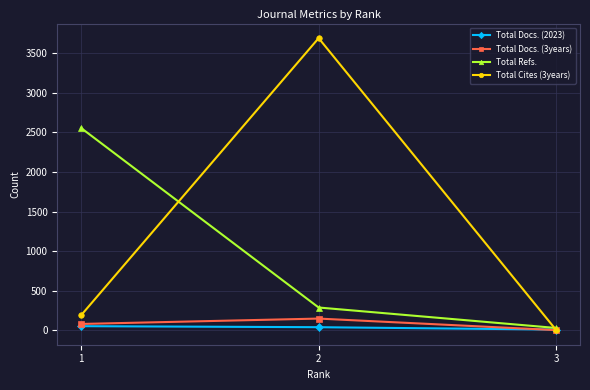

At 2, list the series in order from smallest to largest.

Total Docs. (2023), Total Docs. (3years), Total Refs., Total Cites (3years)